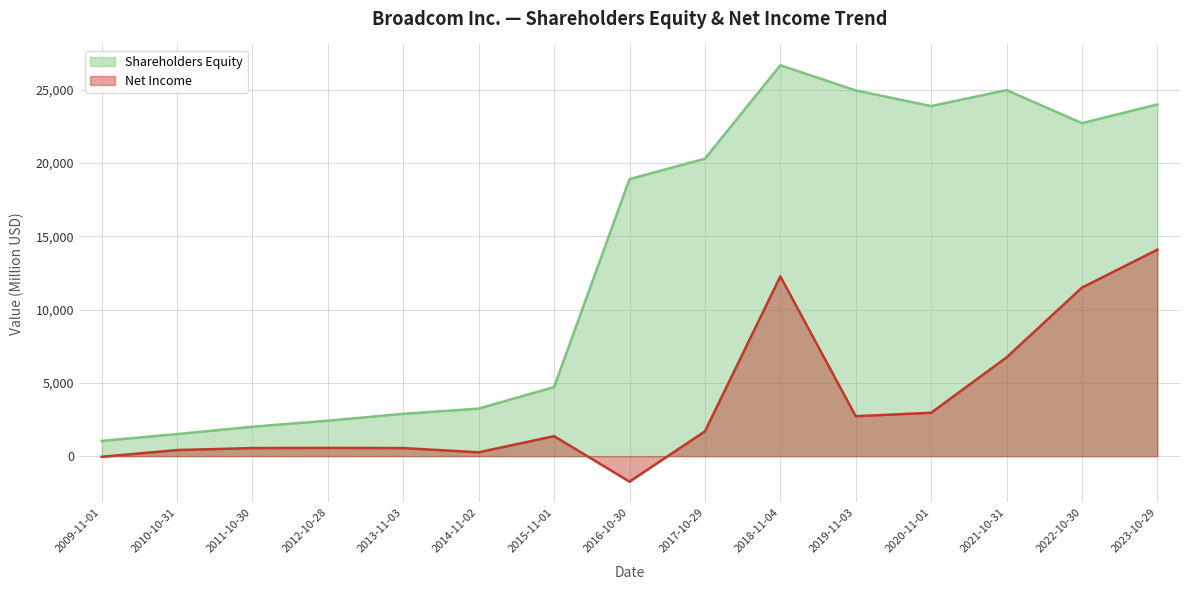

Reading right to left, extract all data points from this chart.

Shareholders Equity: 23988	22709	24962	23874	24941	26657	20285	18892	4714	3243	2886	2419	2006	1505	1040
Net Income: 14082	11495	6736	2960	2724	12259	1692	-1739	1364	263	552	563	552	415	-44